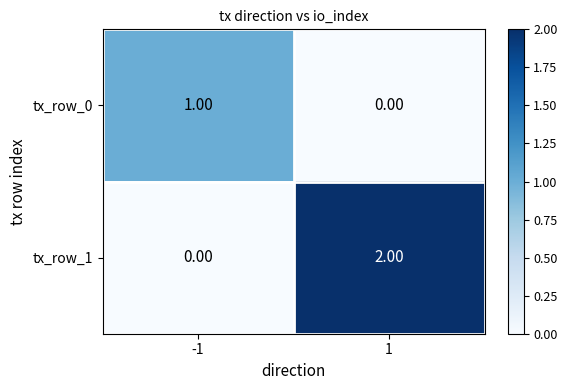

Which series has the largest range (max minus min)?

tx_row_1